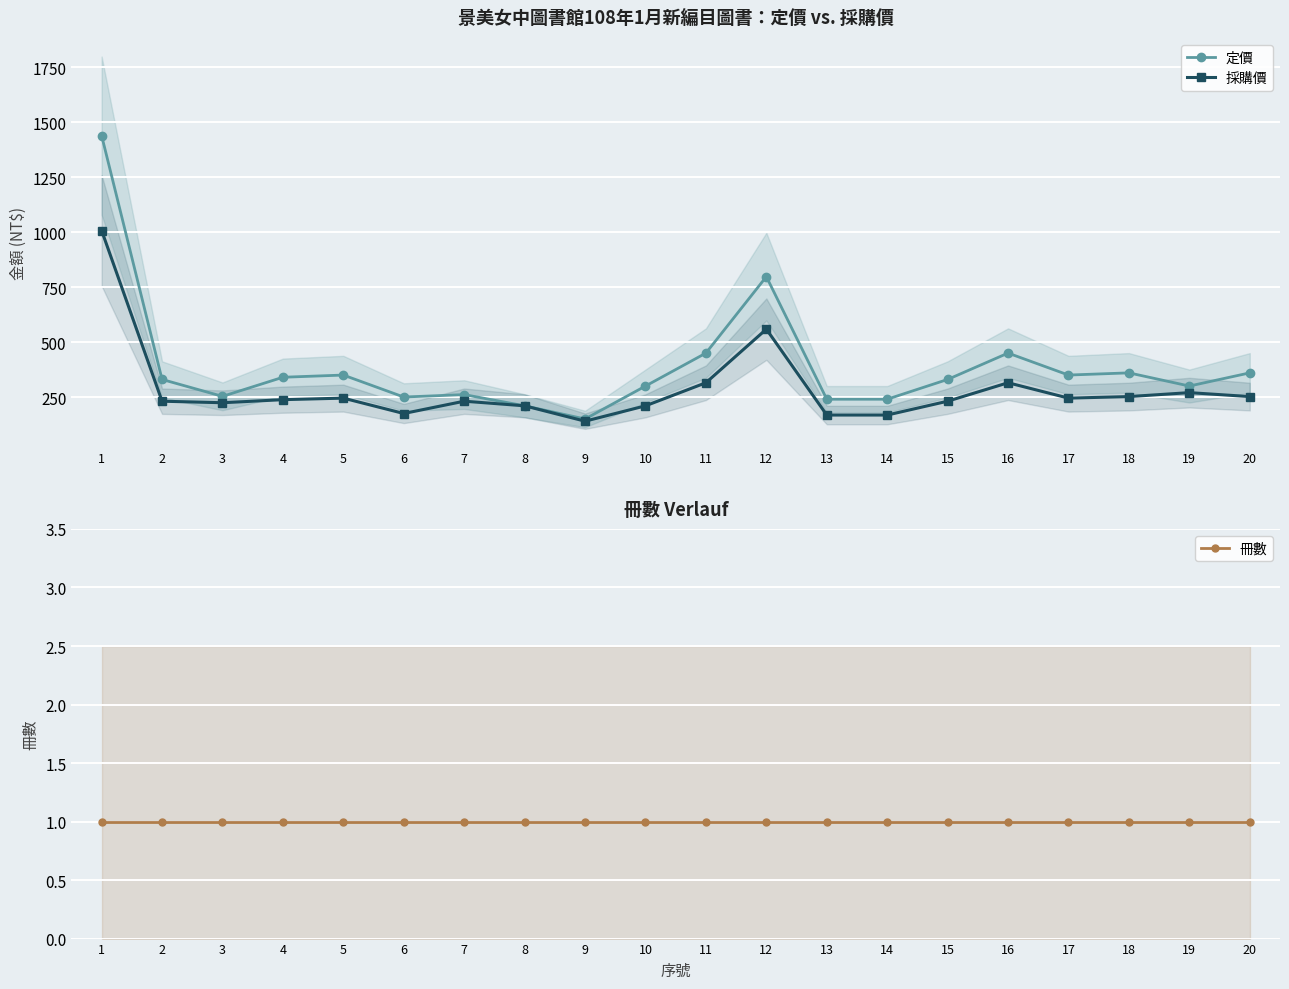

How many data points in 定價 are above 330?

9